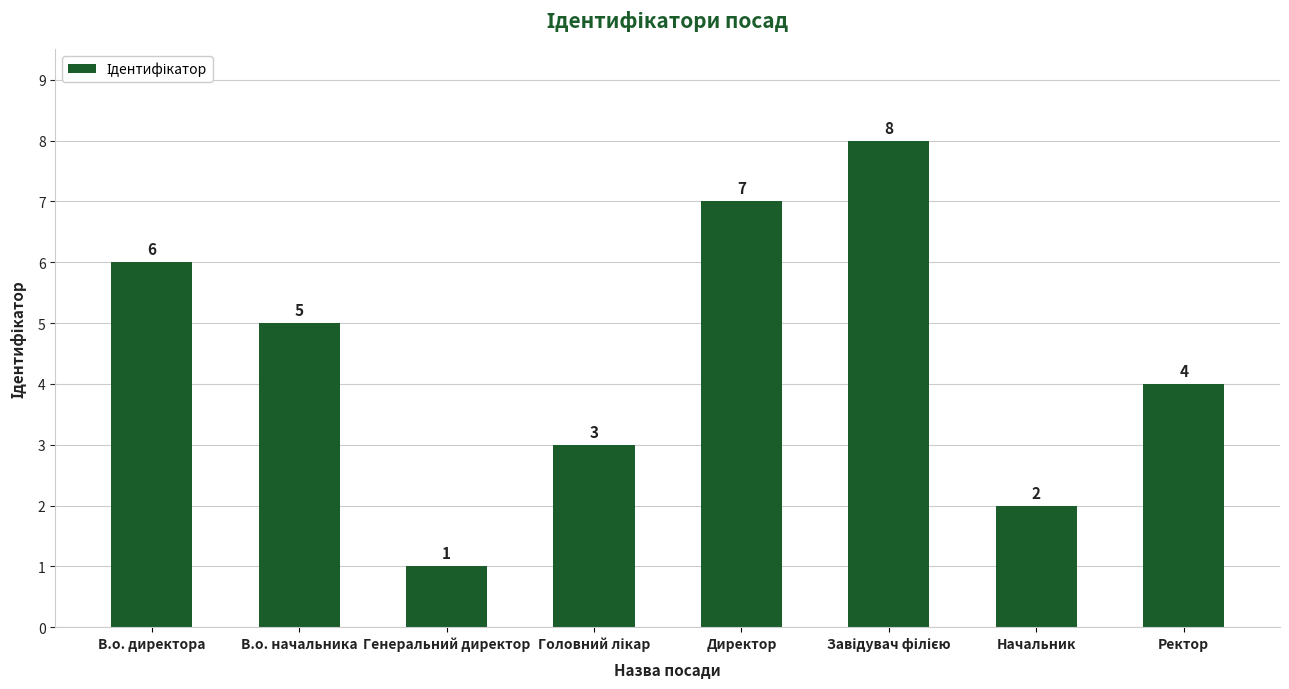

What is the label of the 8th bar from the left?

Ректор